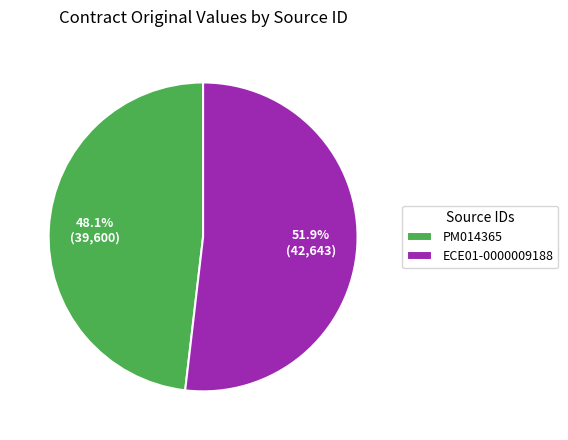

To the nearest percent, what is the difference between the ECE01-0000009188 and PM014365 slice percentages?

4%